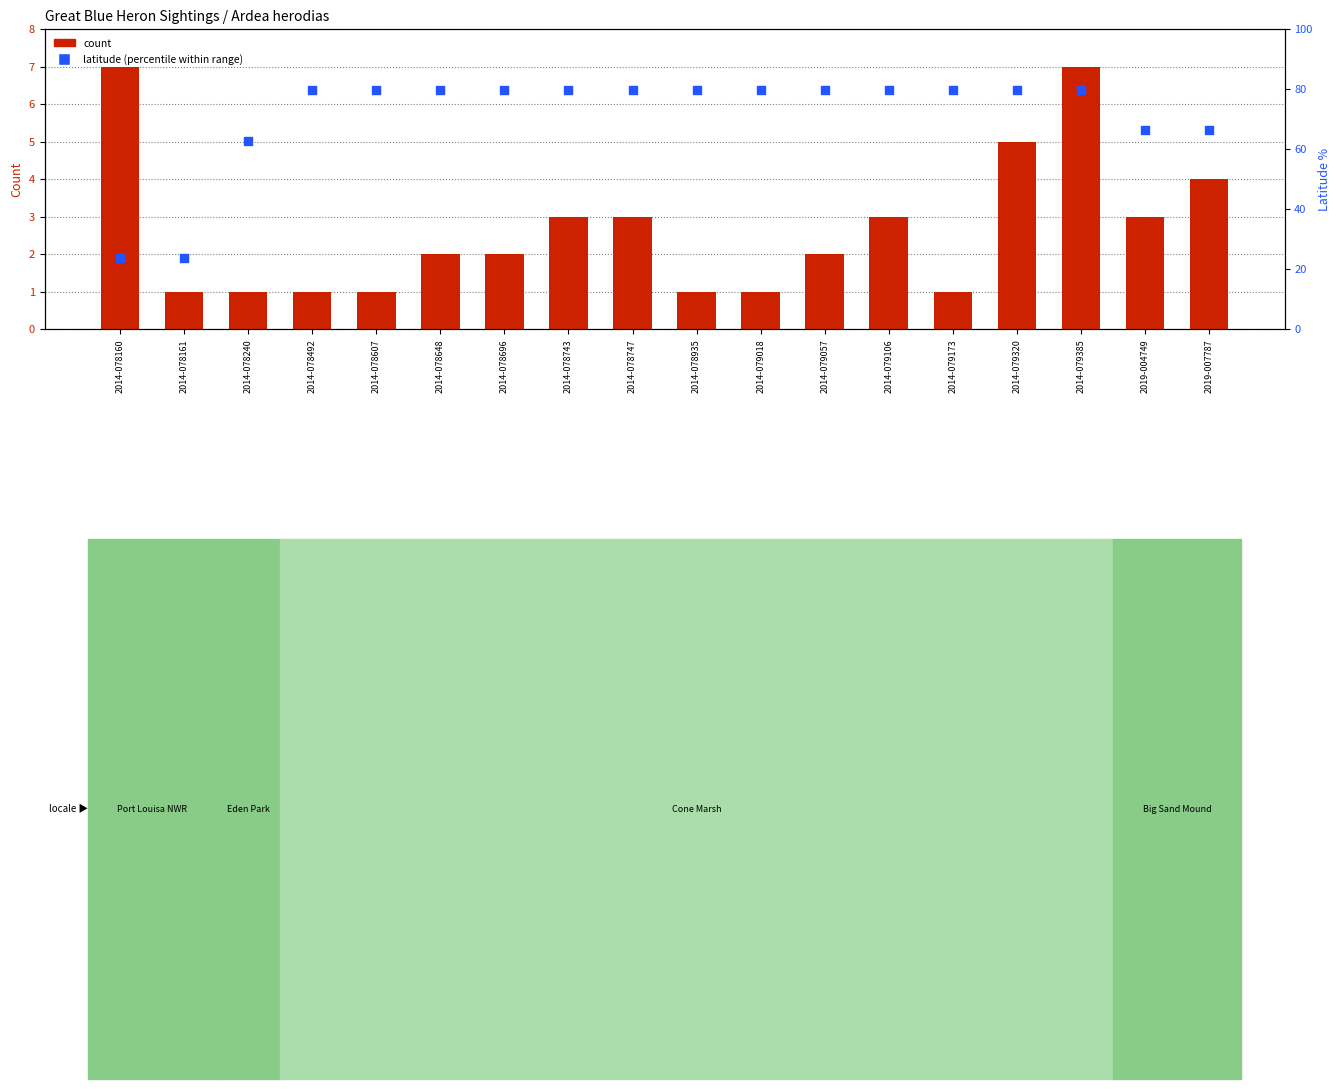

Which series has the widest spread of Y values?

Latitude (percentile)